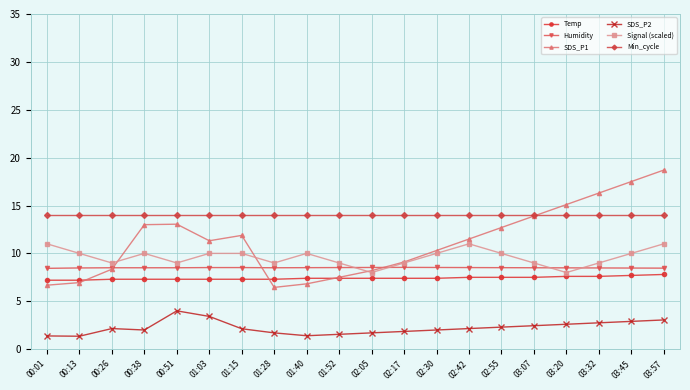

What is the difference between the maximum and minimum values in the Signal (scaled) series?

3.0